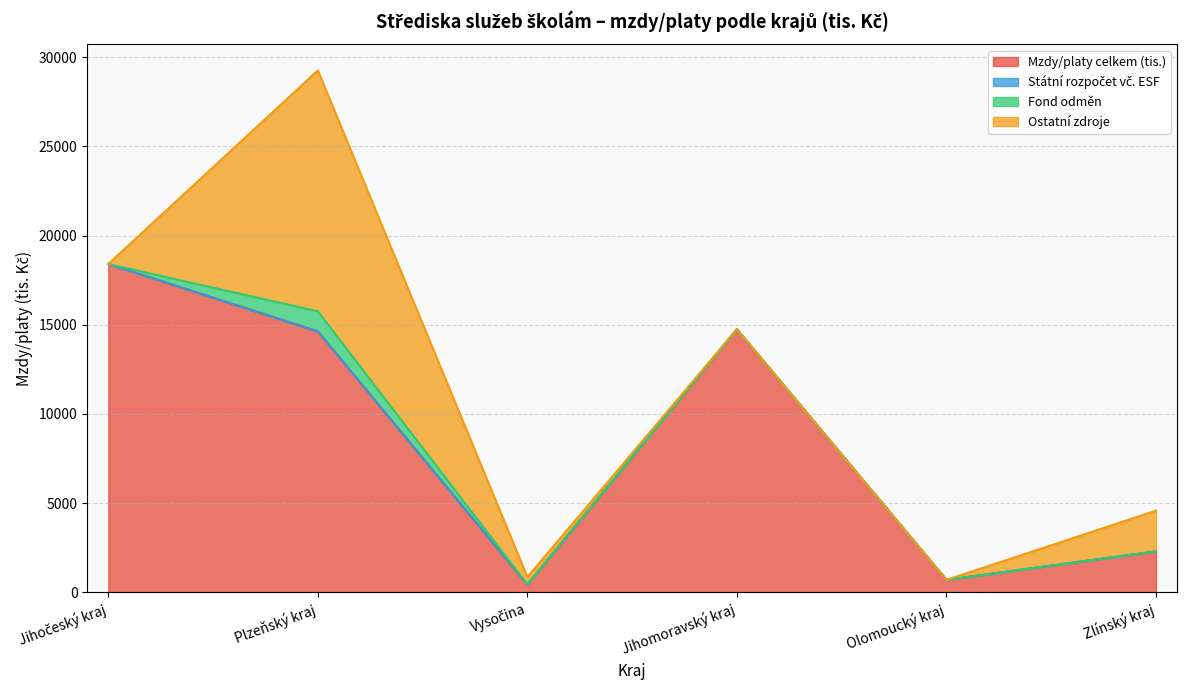

How many lines are shown in the chart?

4